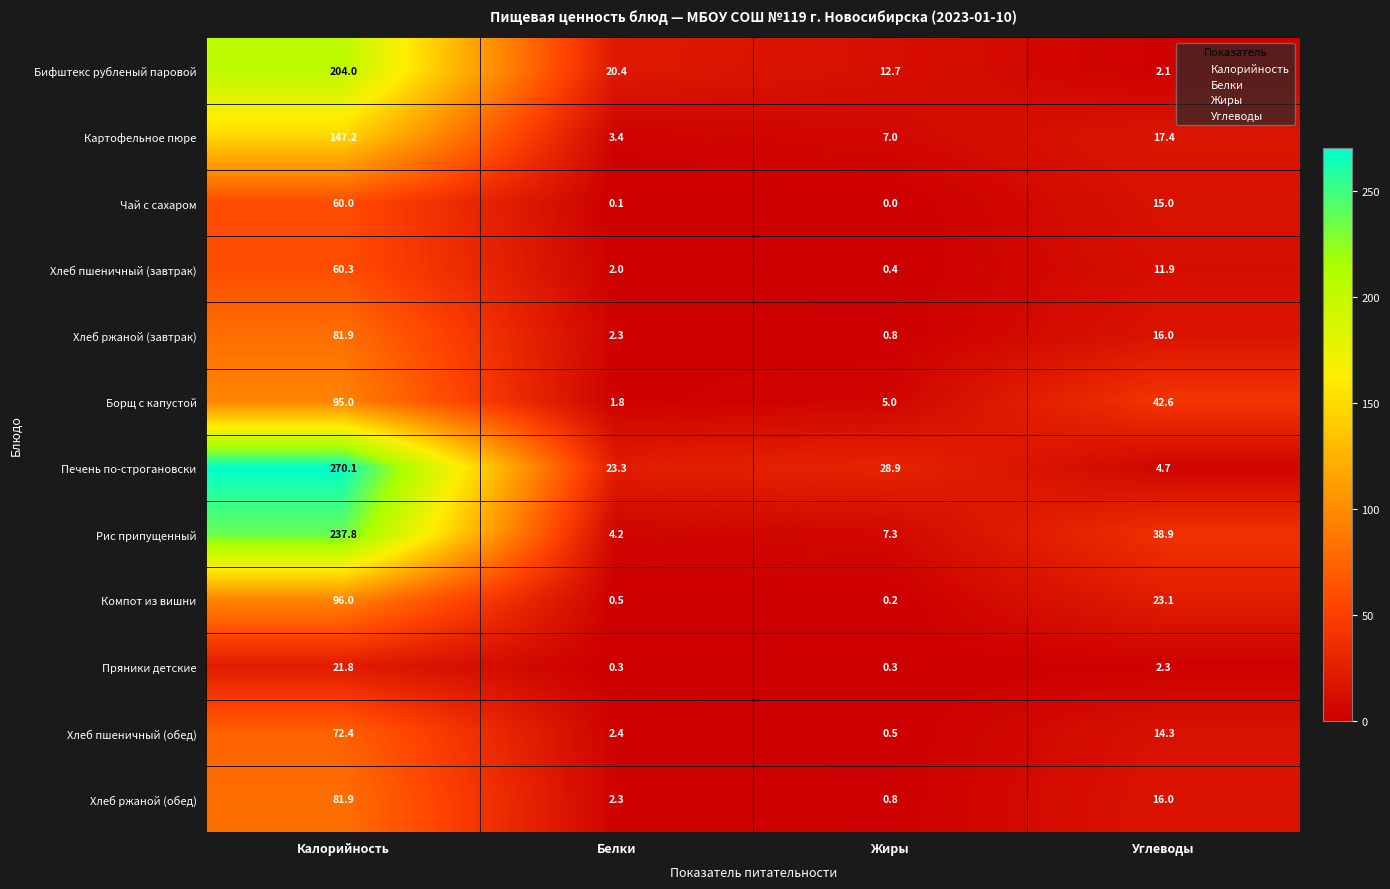

What is the lowest value of the Пряники детские series?

0.3